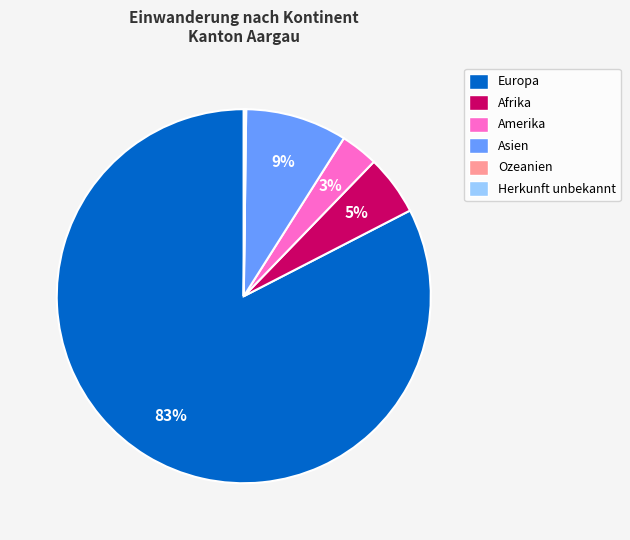

To the nearest percent, what is the average slice percentage?

17%